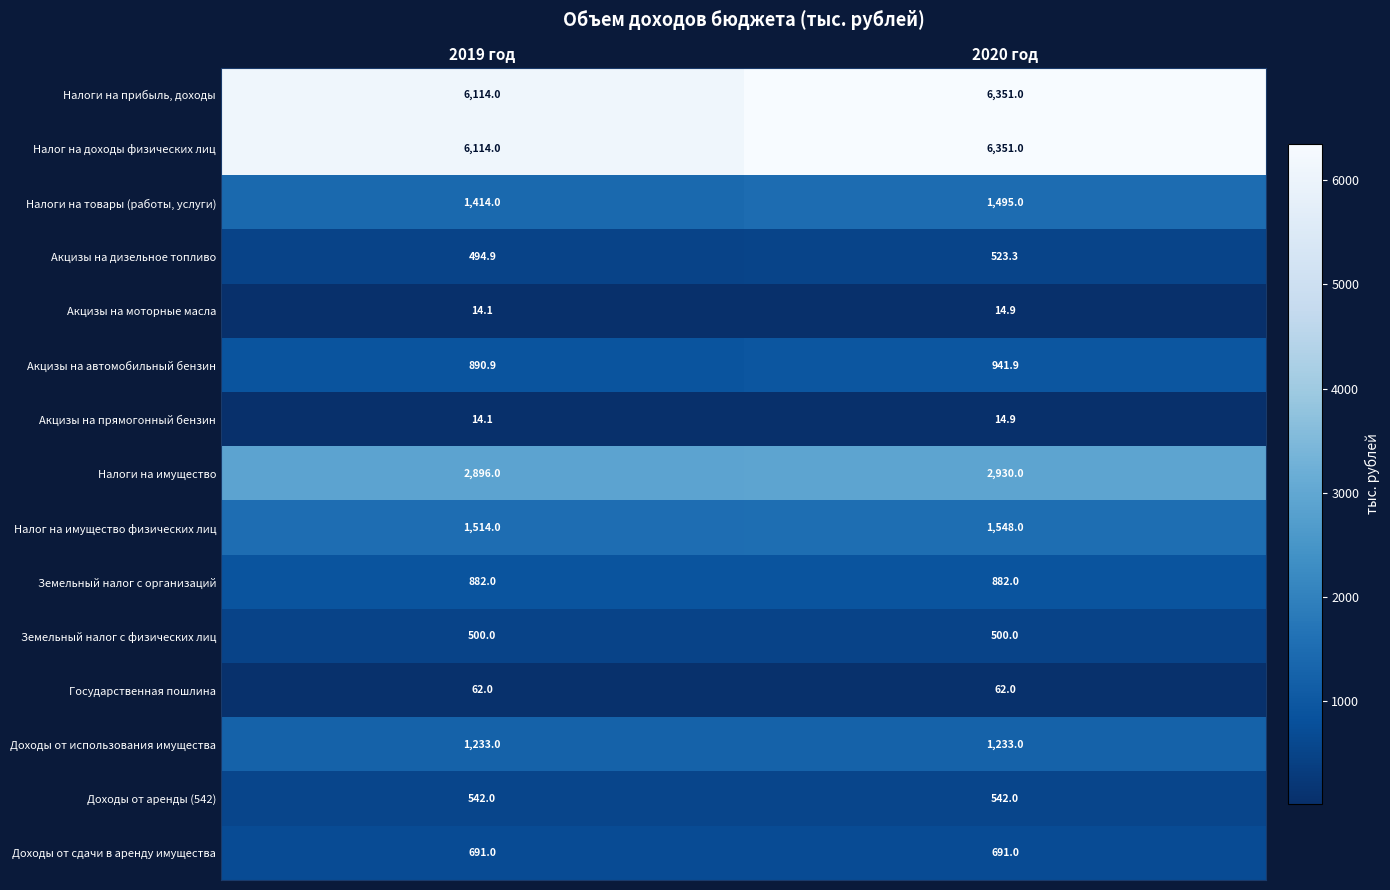

What is the sum of the Доходы от аренды (542) values at 2020 год and 2019 год?

1084.0